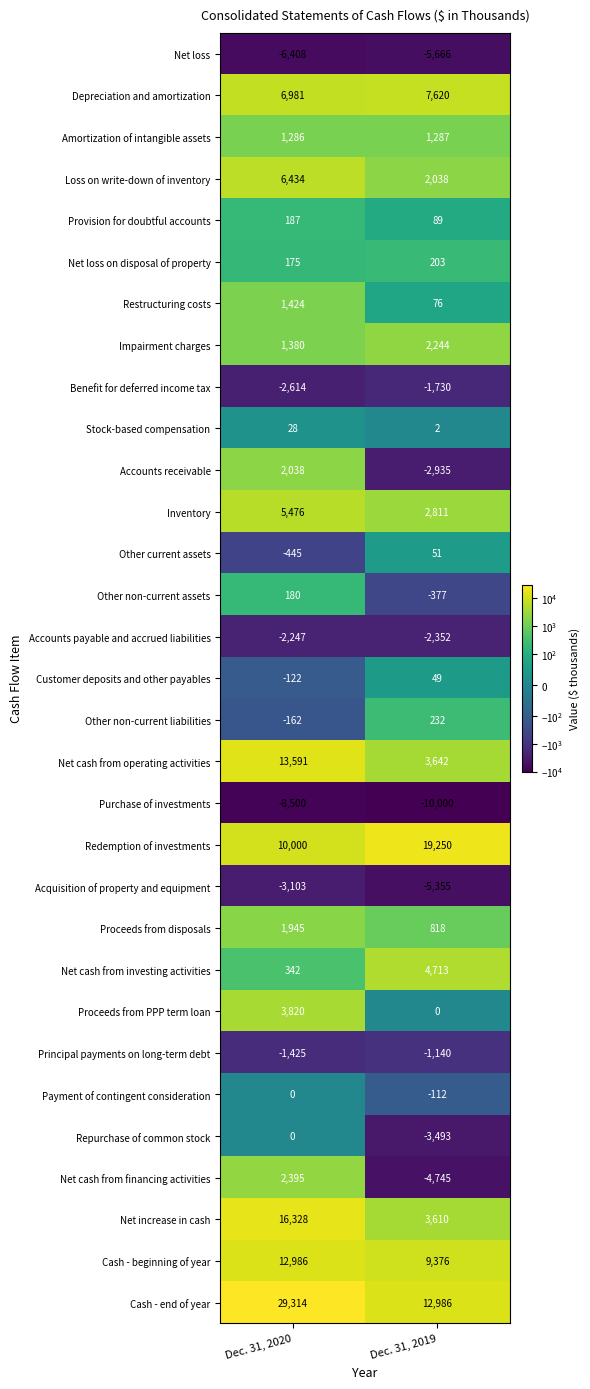

What is the approximate value of Cash - end of year at Dec. 31, 2020?

29314